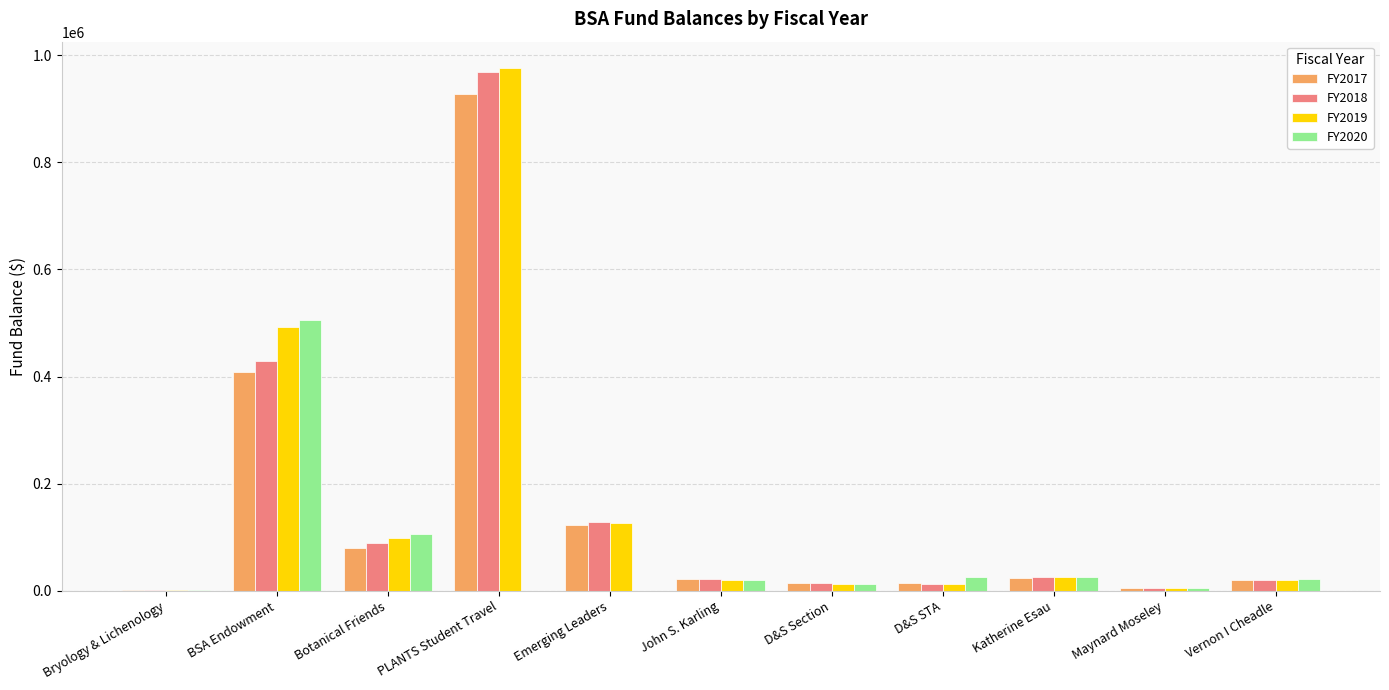

The value of FY2017 at PLANTS Student Travel is 196056.7. True or false?

False